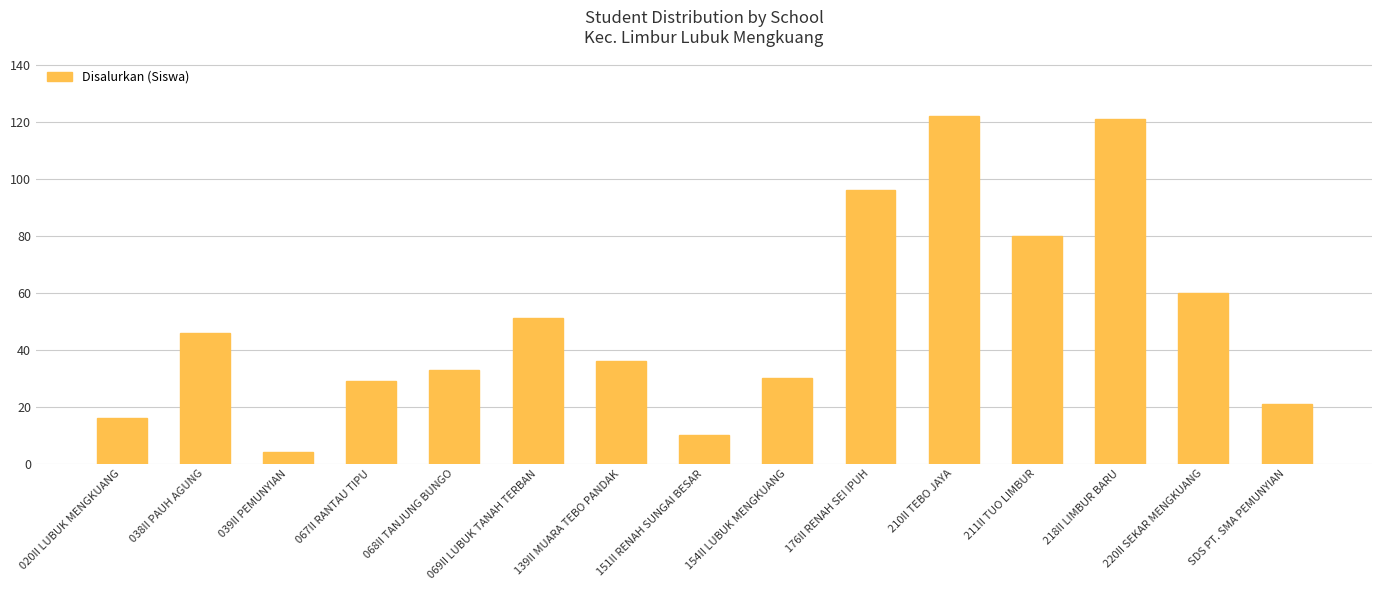

How many bars are there in total?

15